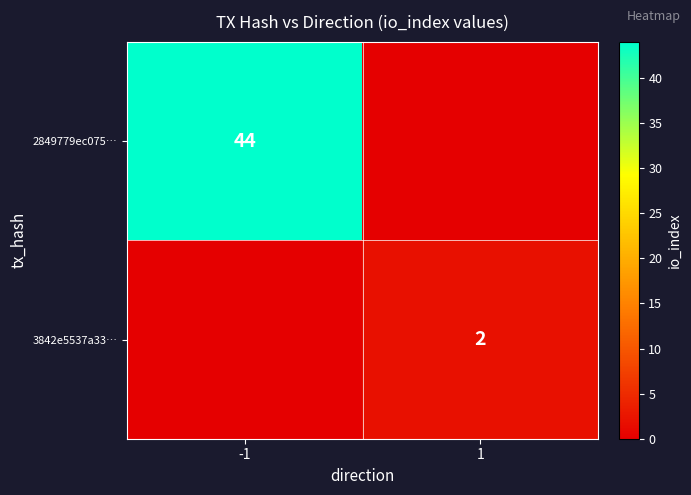

Is it true that 3842e5537a33… equals 1 at 1?

False